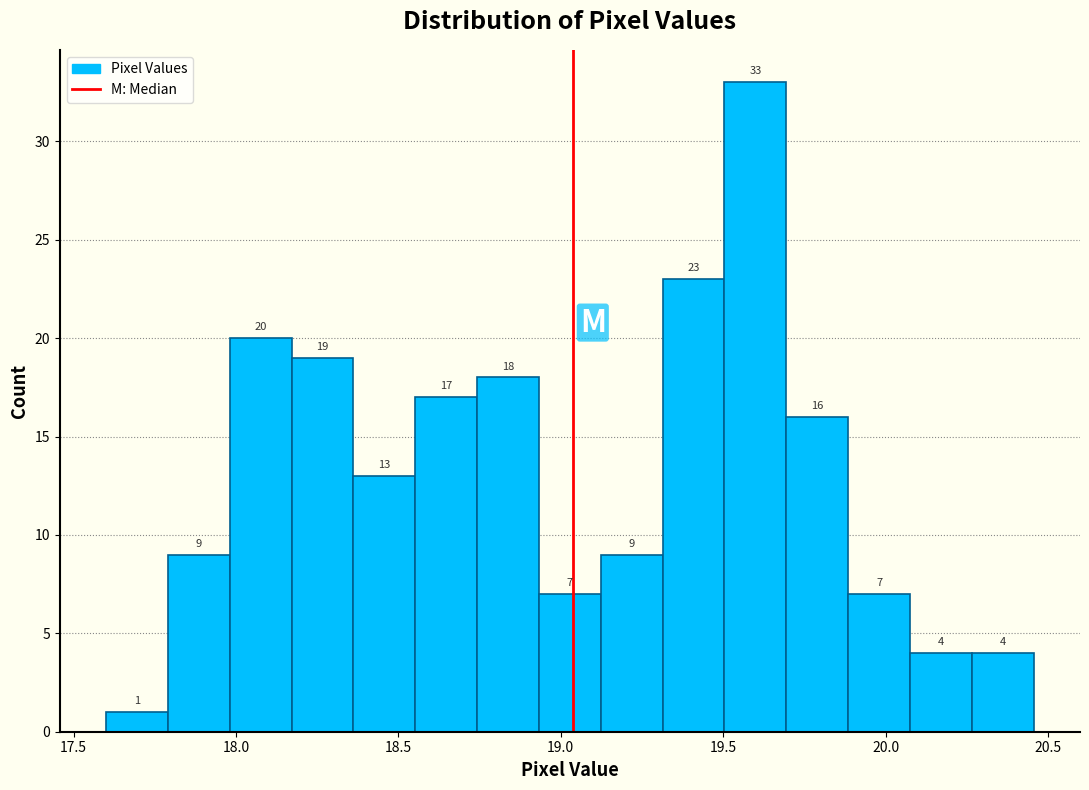

Around what value on the x-axis is the tallest bar? Give the approximate position of its centre, as read against the axis.

19.60